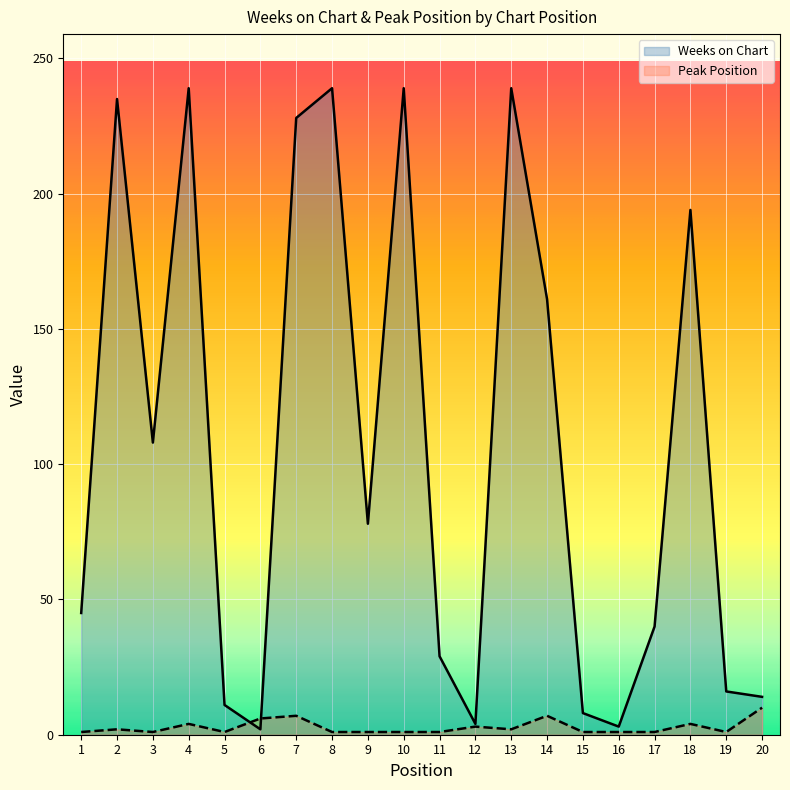

How many values in the Peak Position series exceed 1?

9